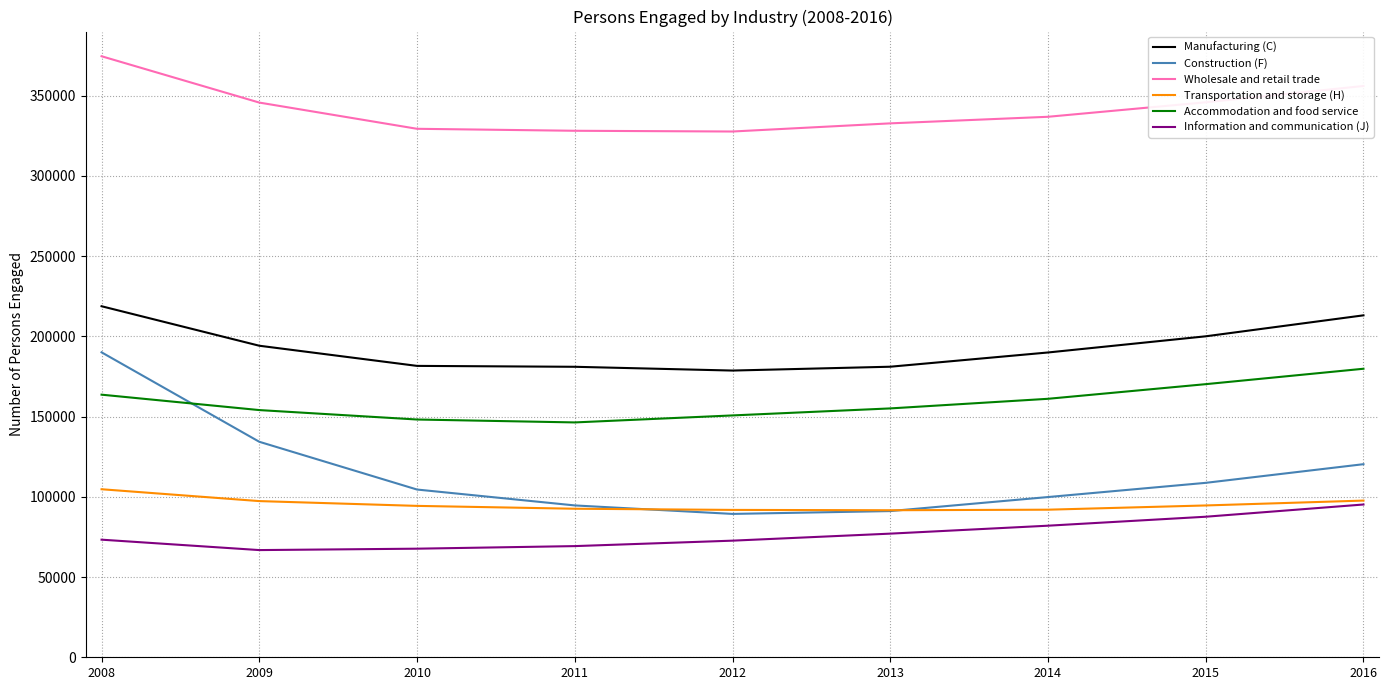

Is it true that Wholesale and retail trade equals 549530 at 2010?

False